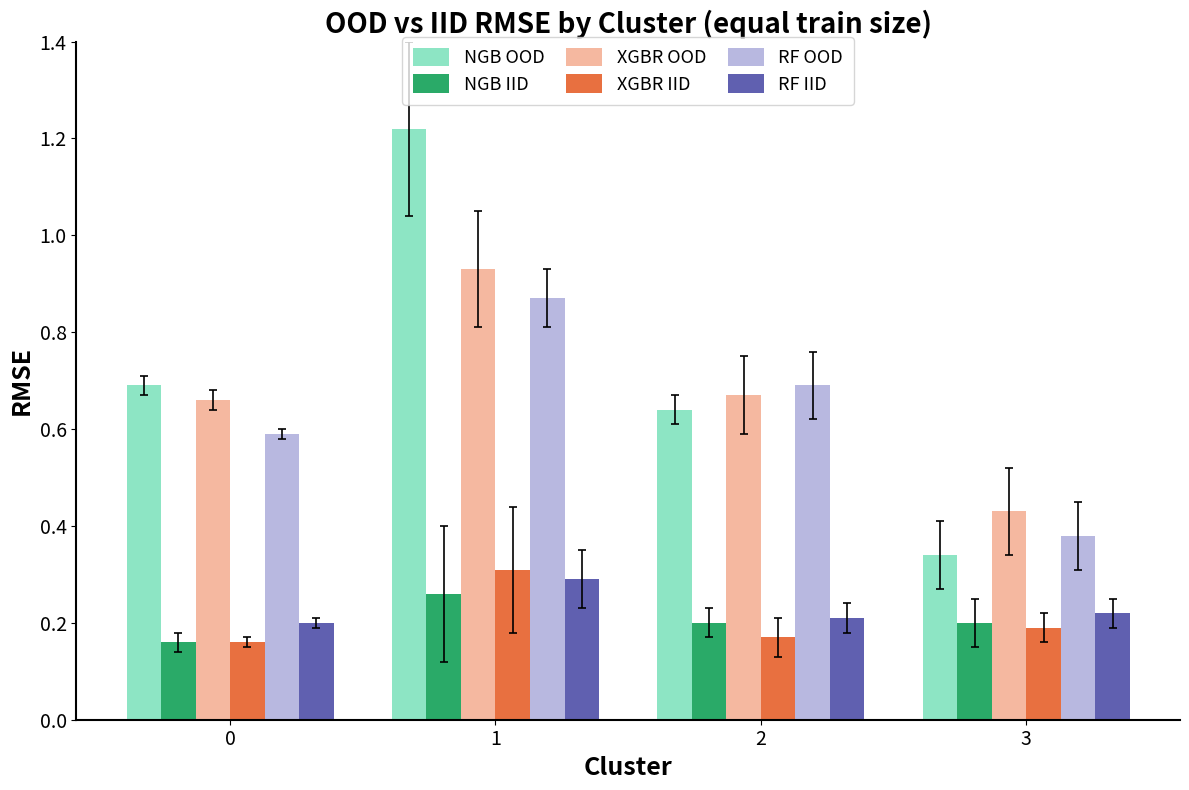

What is the total value across all series at 0?

2.5